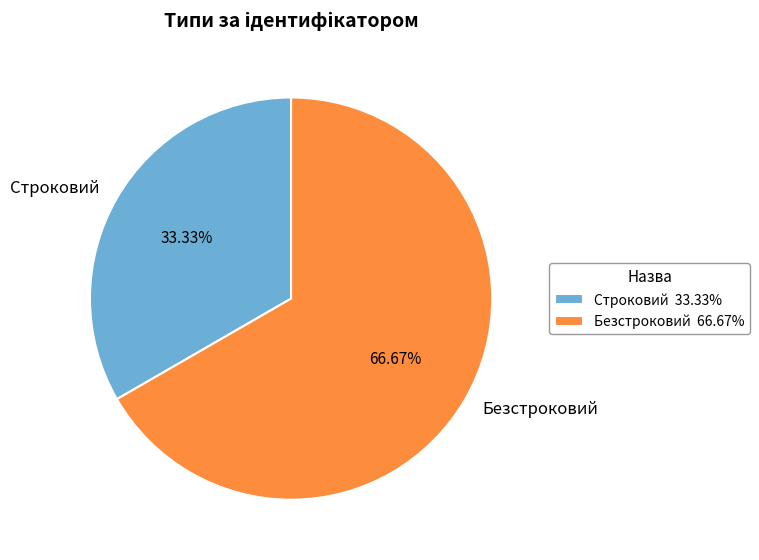

To the nearest percent, what is the average slice percentage?

50%